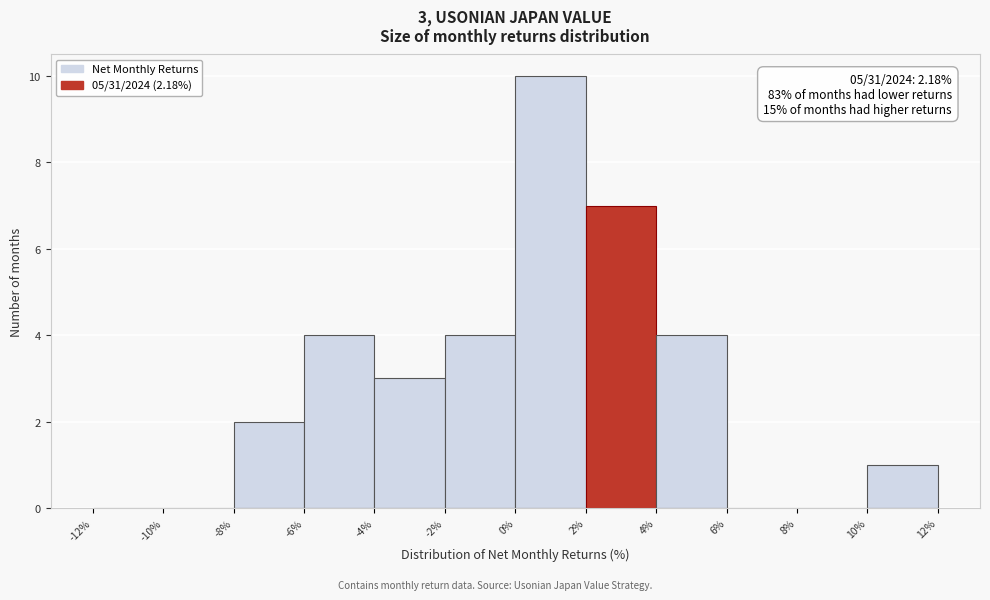

Which range on the x-axis has the tallest bar?

0% to 2%